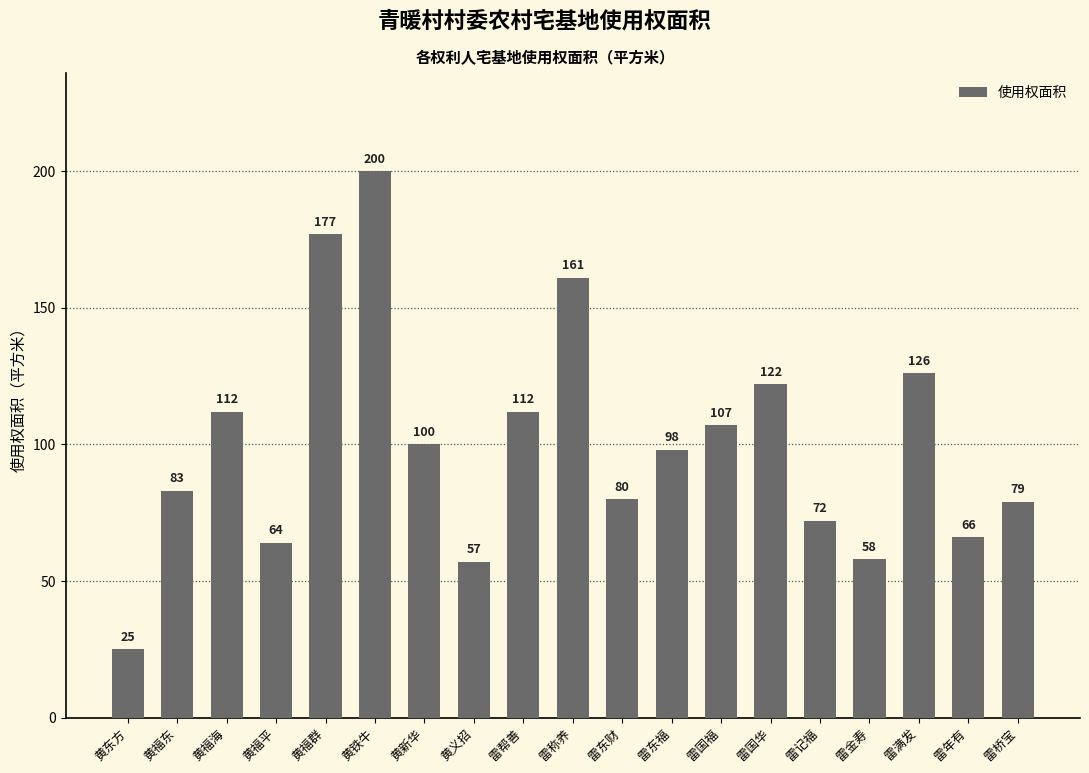

What is the difference between the second highest and second lowest values?

120